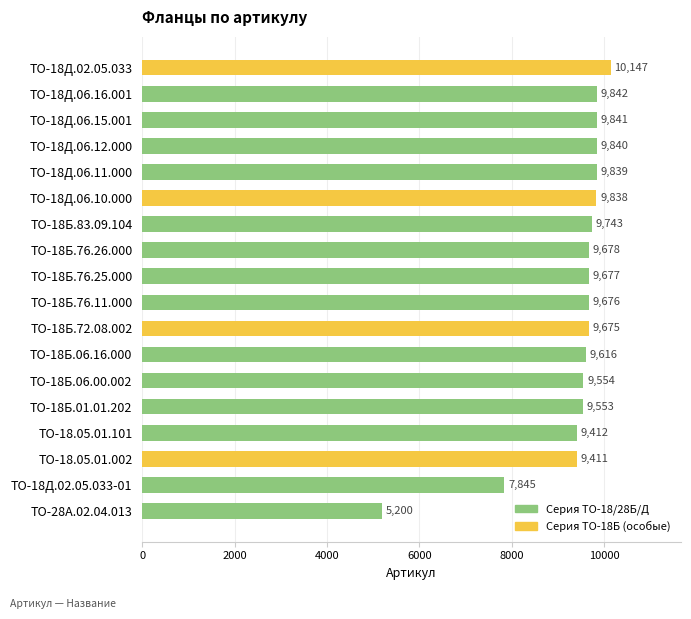

True or false: the data shows 14005 at ТО-18Б.01.01.202.

False